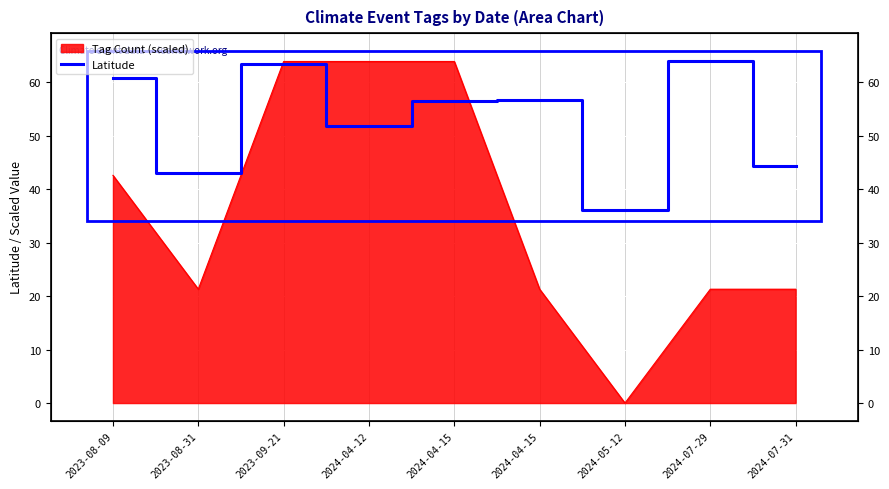

What is the maximum value shown in the chart?

63.9